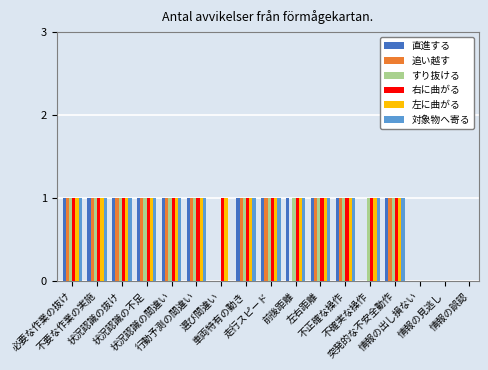

What is the sum of all 直進する values?

12